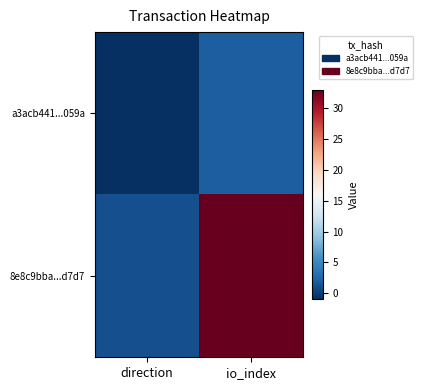

Between direction and io_index, which series saw the biggest shift?

8e8c9bba...d7d7